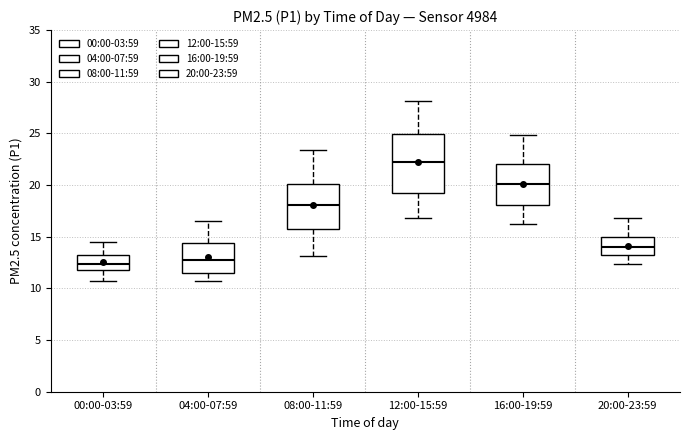

Comparing the boxes themselves (not the whiskers), which one is the tallest?

12:00-15:59